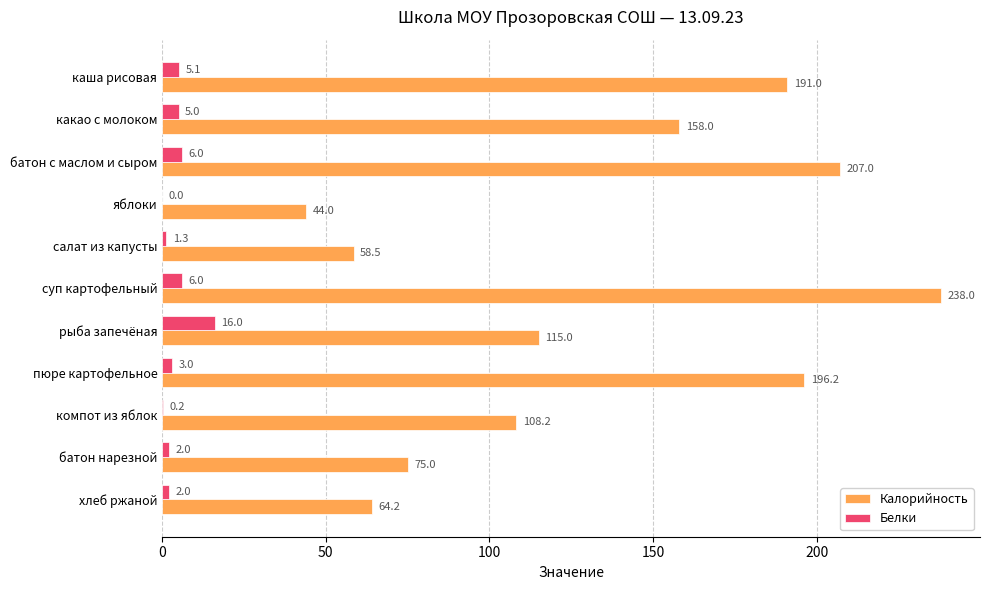

Read the Белки value at рыба запечёная.

16.0